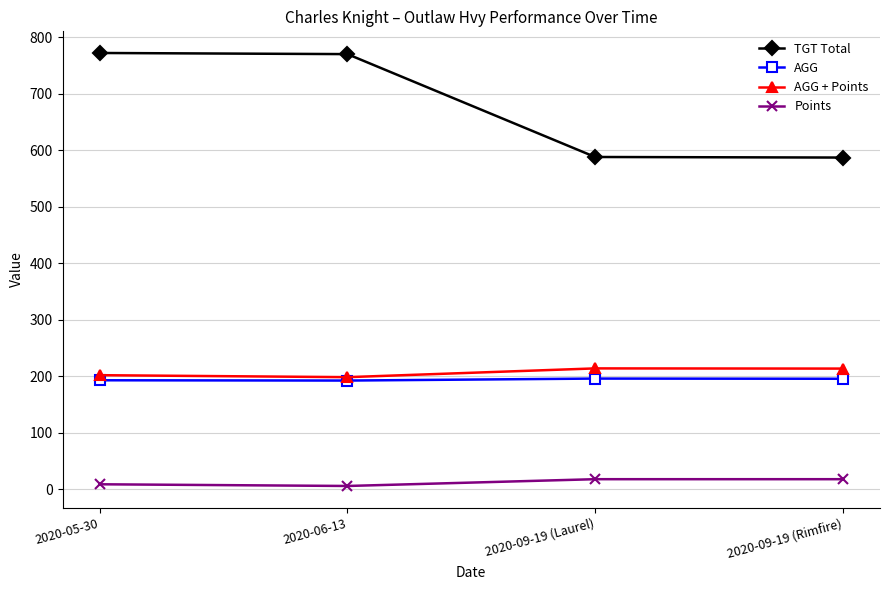

True or false: Points and TGT Total cross at least once.

False